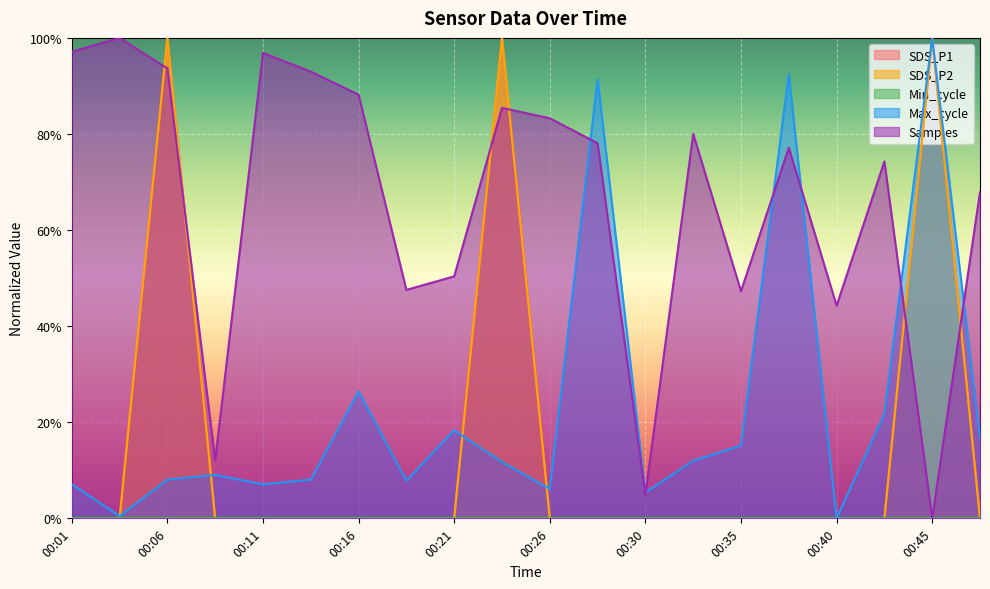

At how many categories does at least one series exceed 0?

20